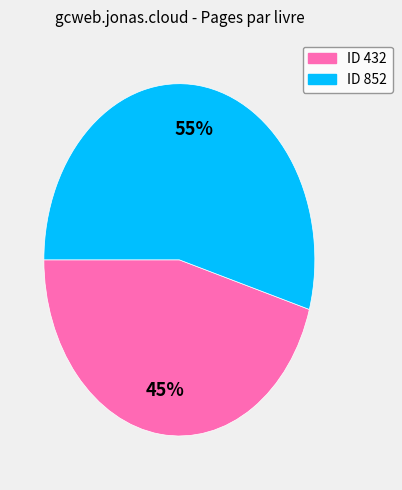

Does any single category account for the majority?

Yes